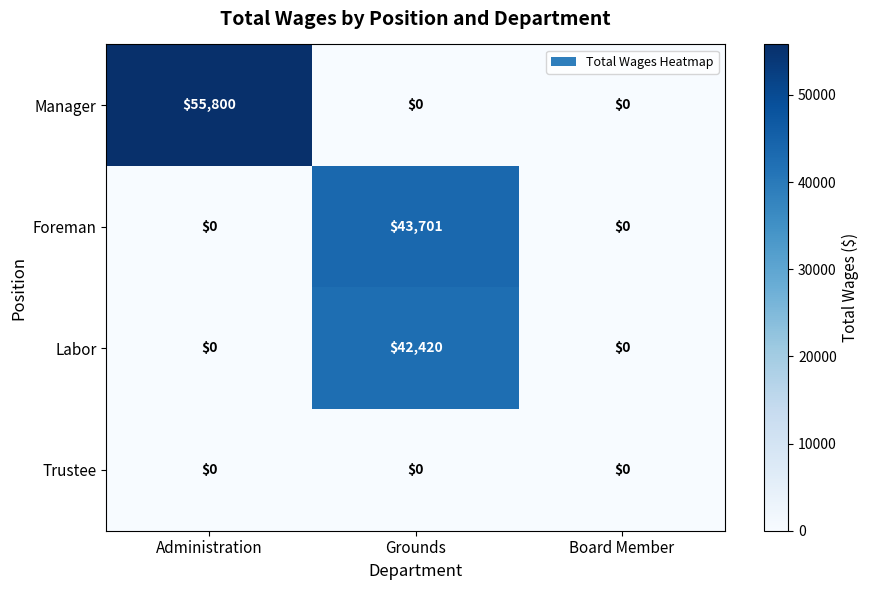

Reading left to right, what are all the values shown in this chart?

Manager: 55800	0	0
Foreman: 0	43701	0
Labor: 0	42420	0
Trustee: 0	0	0